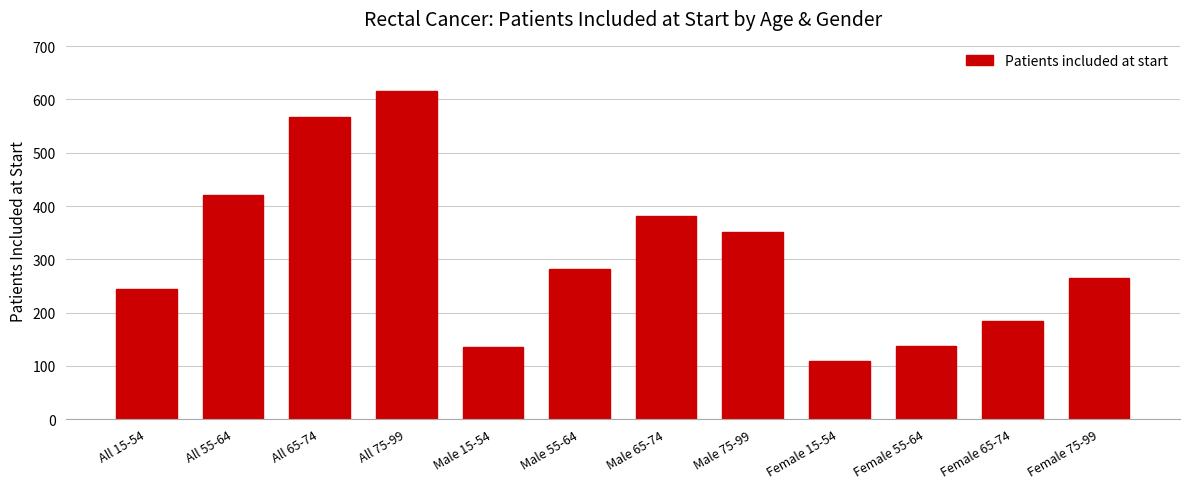

Reading left to right, list all the values displayed in this chart.

All 15-54=245	All 55-64=420	All 65-74=567	All 75-99=616	Male 15-54=135	Male 55-64=282	Male 65-74=382	Male 75-99=351	Female 15-54=110	Female 55-64=138	Female 65-74=185	Female 75-99=265